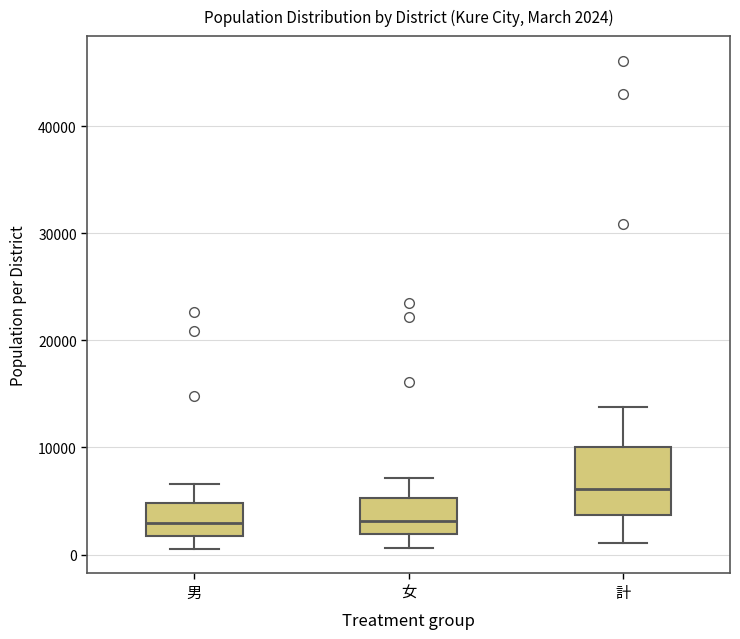

Which box's median line is the highest?

計